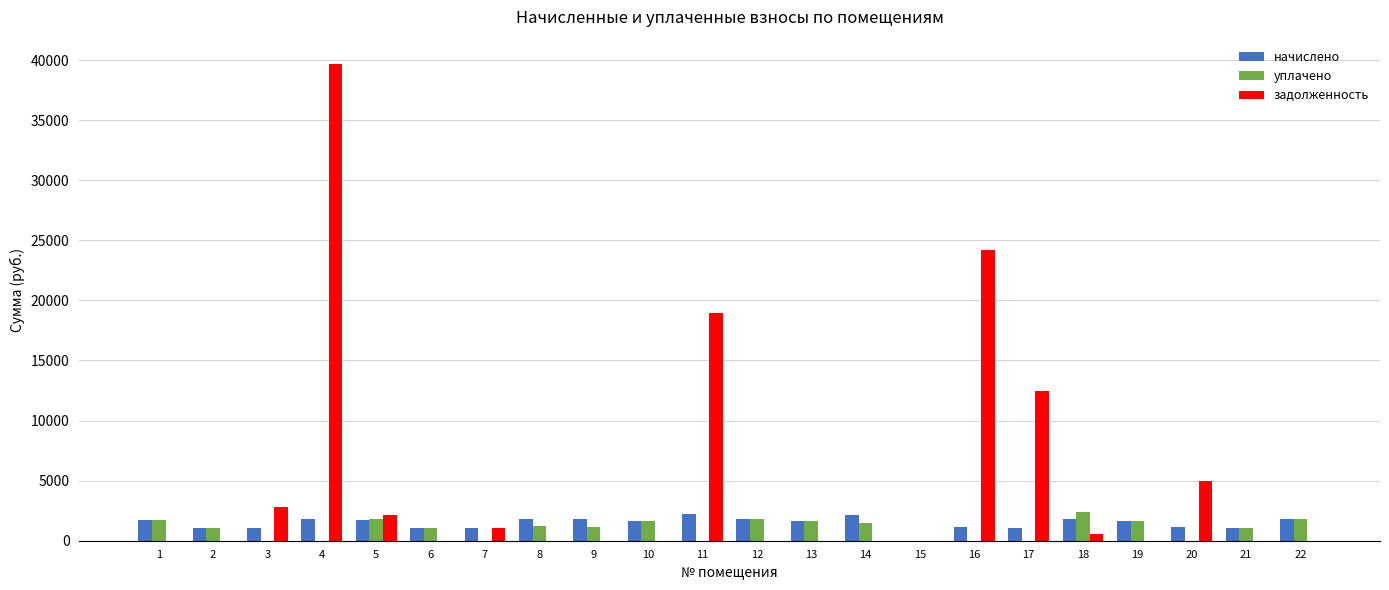

What is the maximum value for начислено?

2243.6